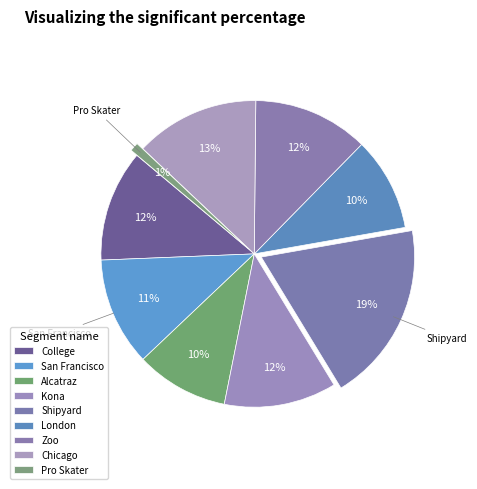

To the nearest percent, what is the combined percentage of College and Zoo?

24%